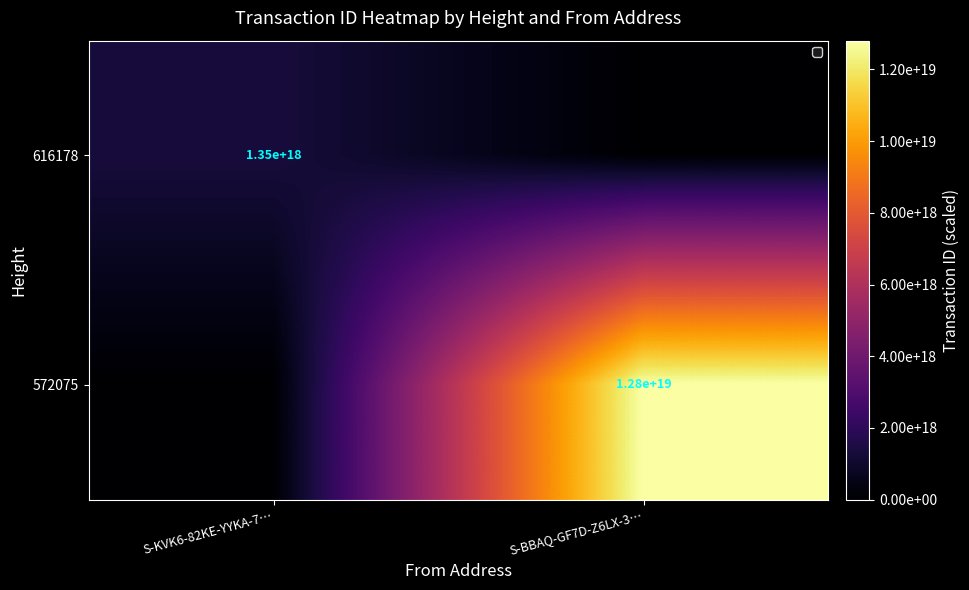

The value of 616178 at S-KVK6-82KE-YYKA-7… is 765464884564384384. True or false?

False